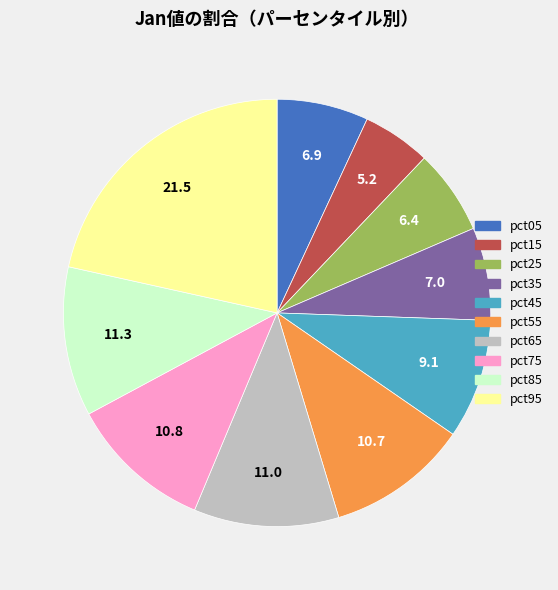

Between pct55 and pct45, which is larger?

pct55